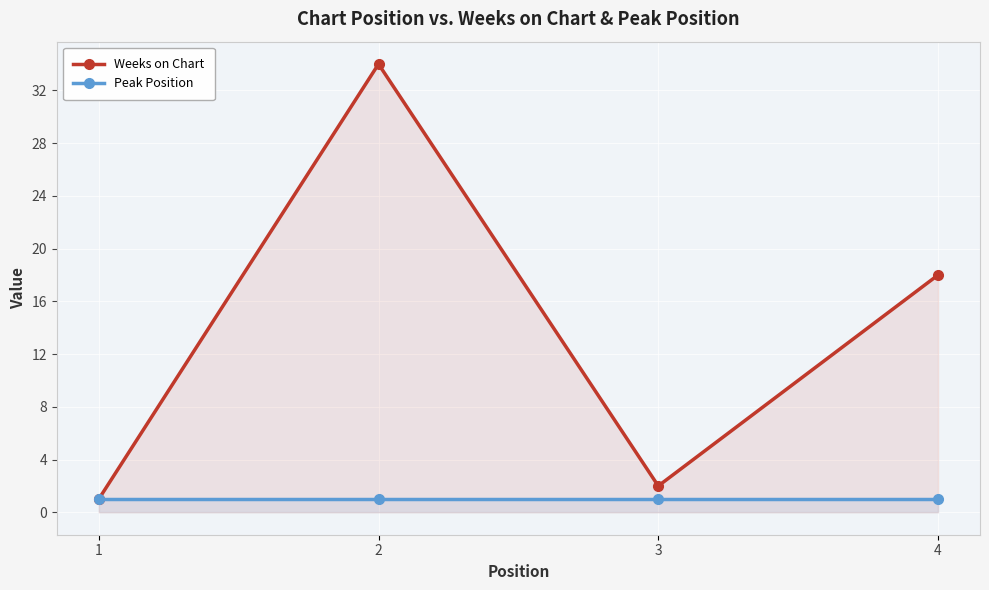

Which series has the largest total across all categories?

Weeks on Chart